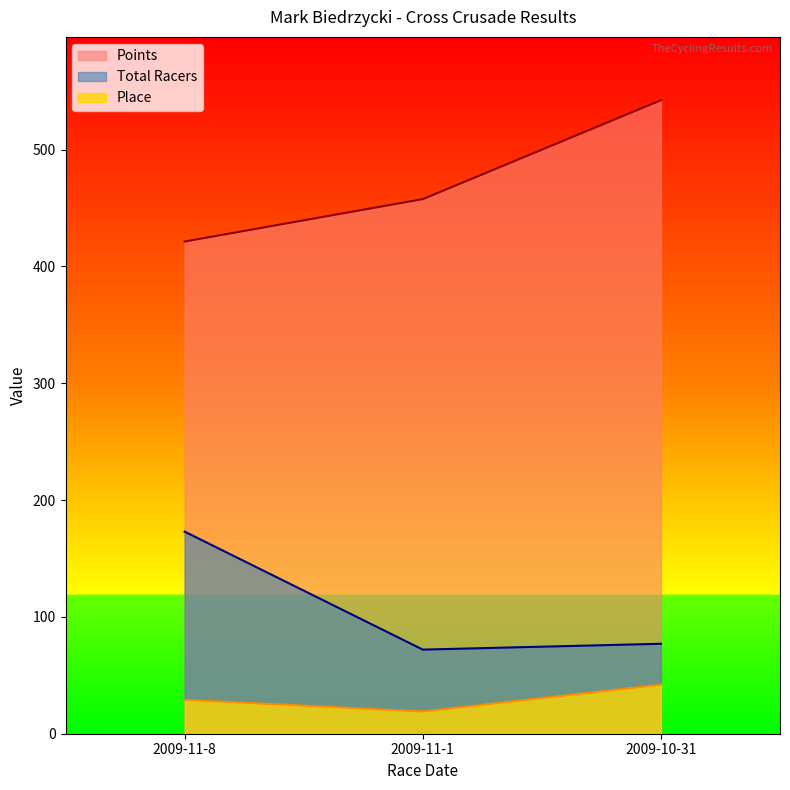

Reading left to right, transcribe all the data shown in this chart.

Place: 2009-11-8=29.0	2009-11-1=19.0	2009-10-31=42.0
Total Racers: 2009-11-8=173.0	2009-11-1=72.0	2009-10-31=77.0
Points: 2009-11-8=421.3	2009-11-1=457.6	2009-10-31=542.2